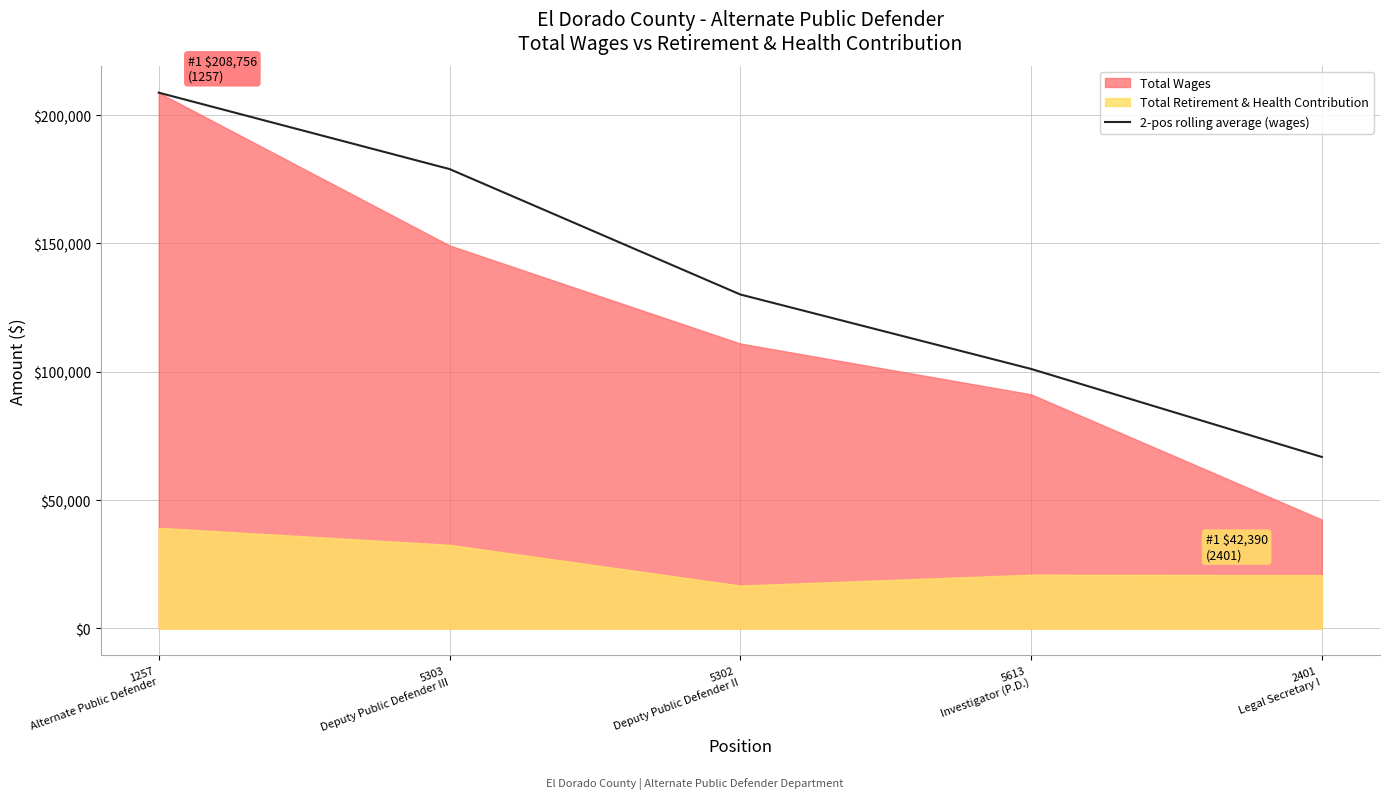

Count the number of values greater than 130113.

3